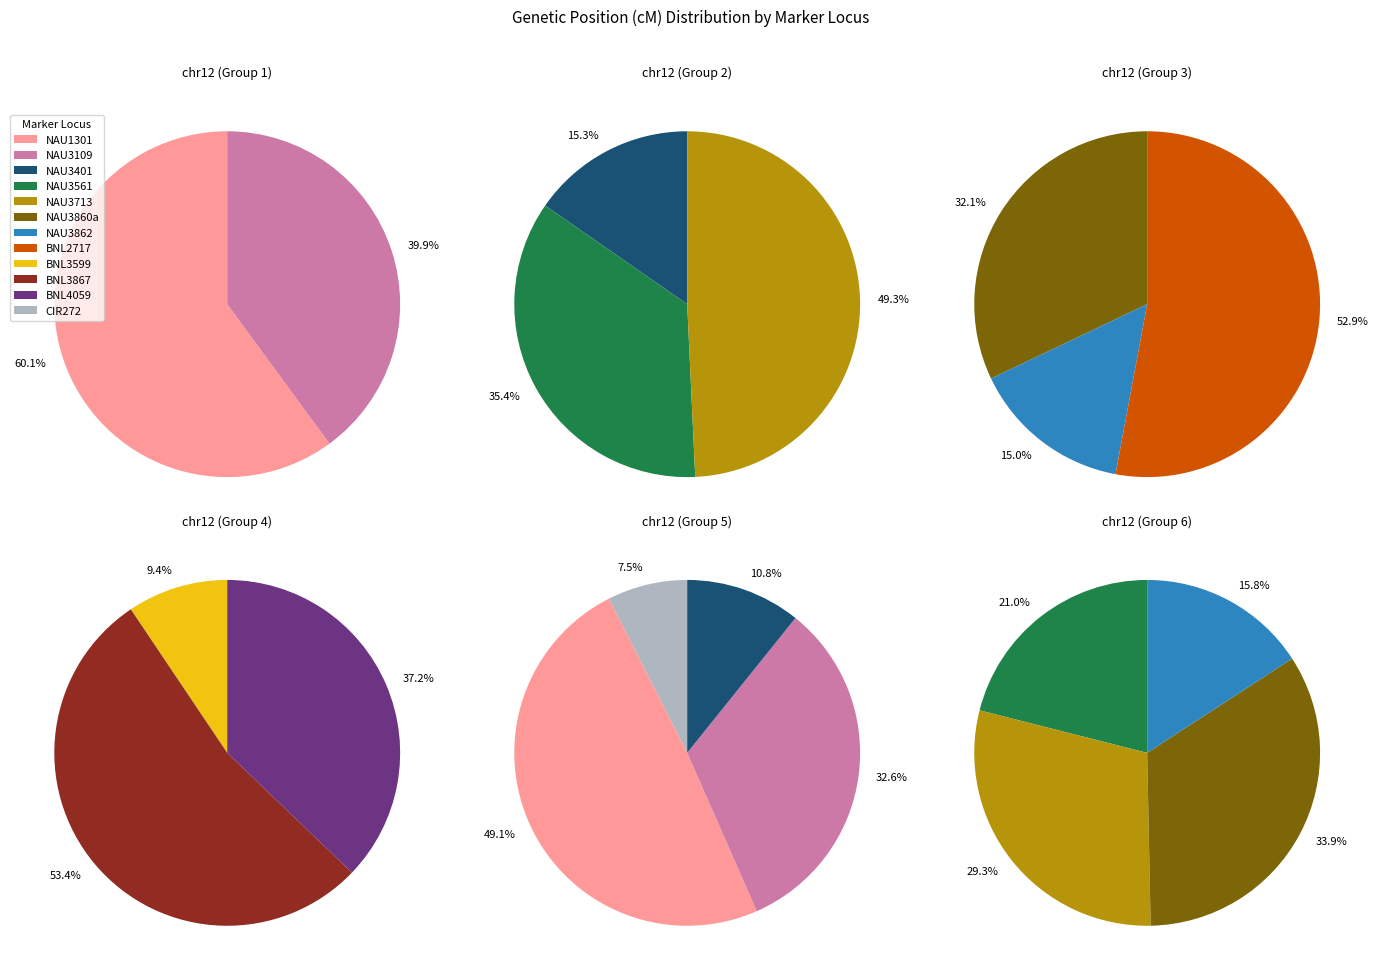

What is the smallest slice in the pie chart?

CIR272